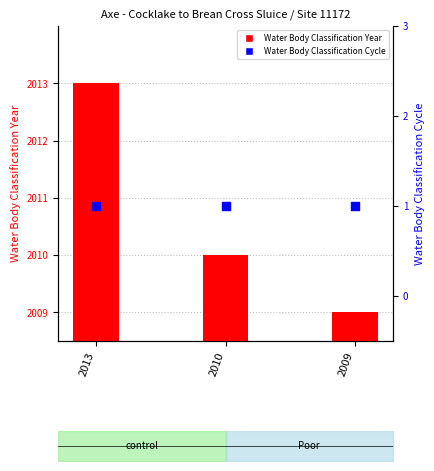

Which series has the largest total across all categories?

Water Body Classification Year